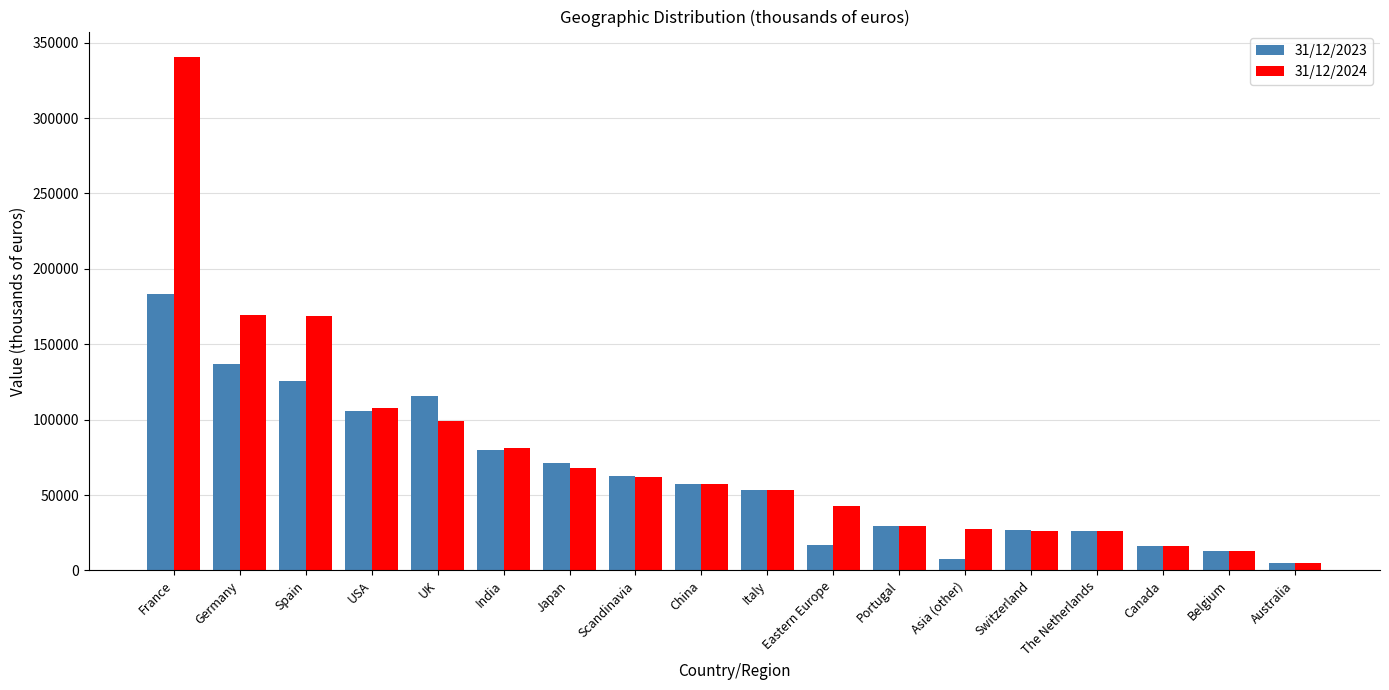

Rank the series by their maximum value, from highest to lowest.

31/12/2024, 31/12/2023